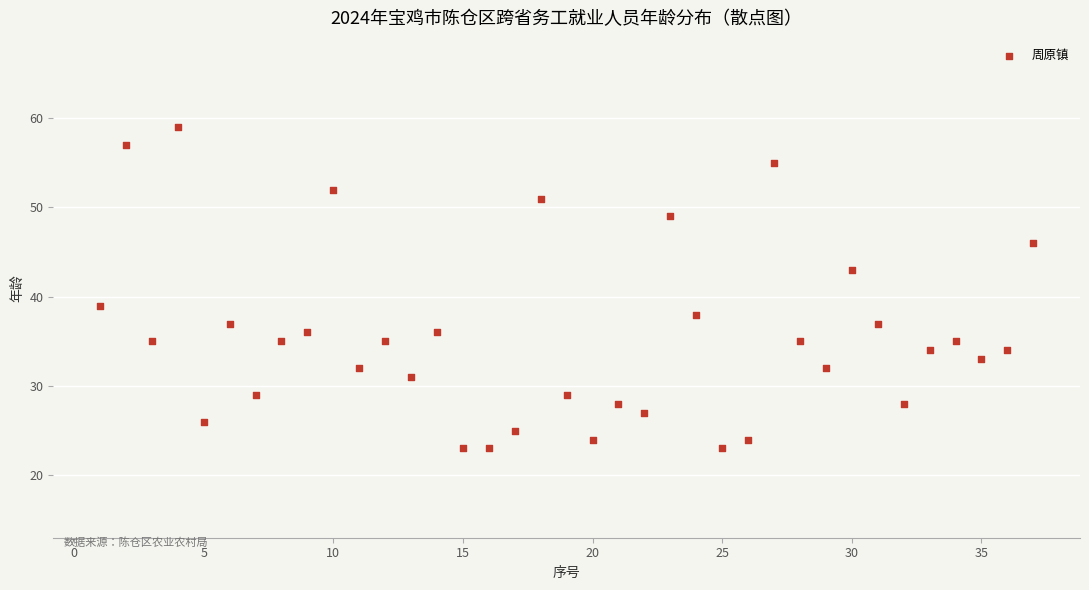

What is the range of Y values (max minus min)?

36